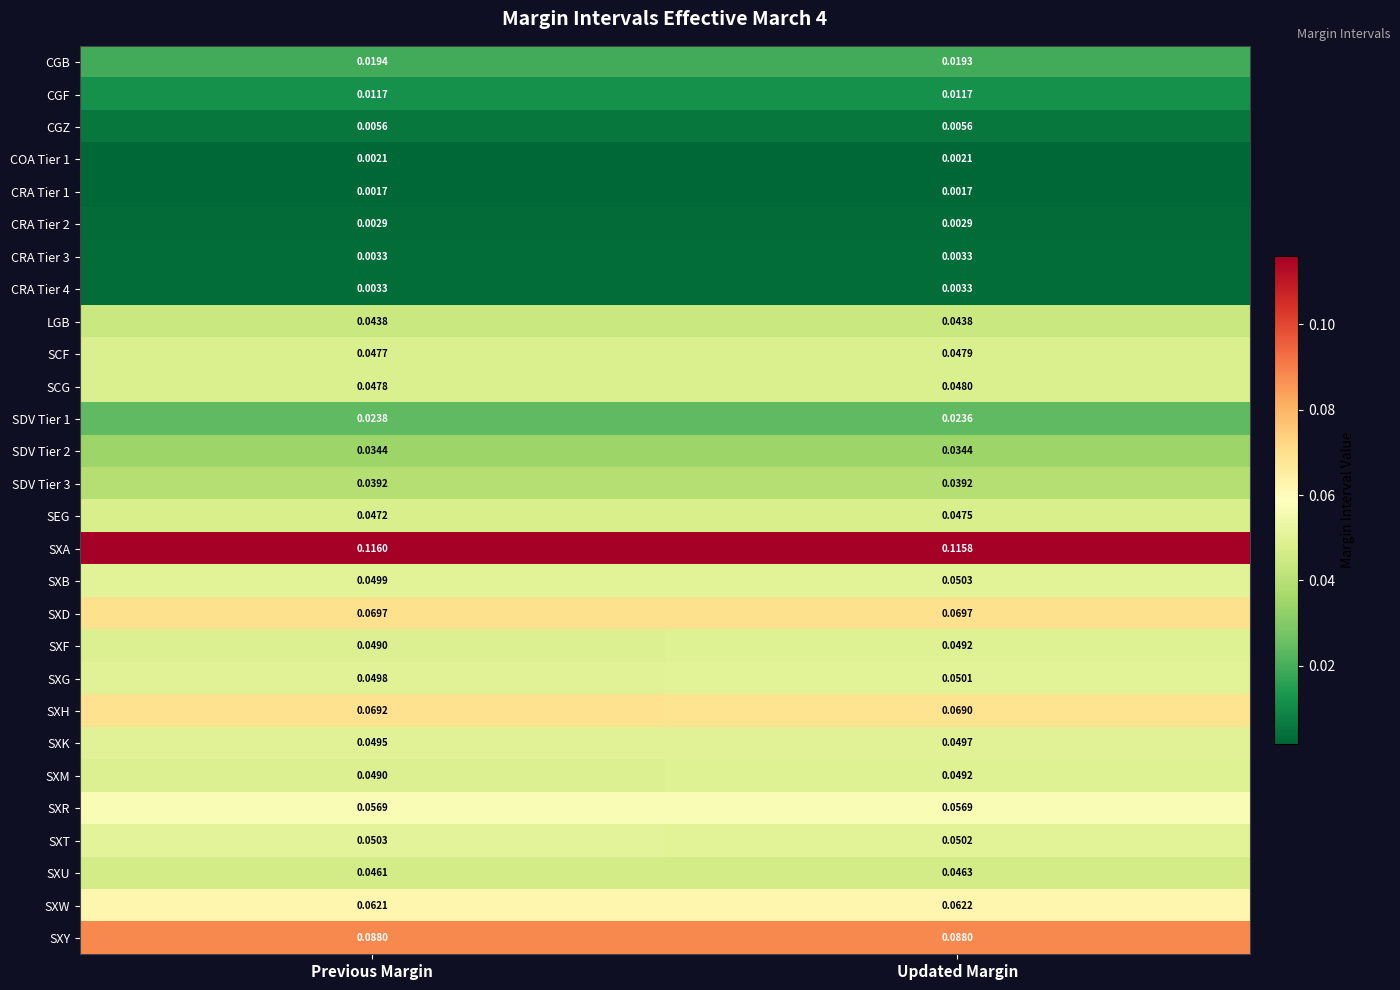

At which label does SXK reach its peak?

Updated Margin